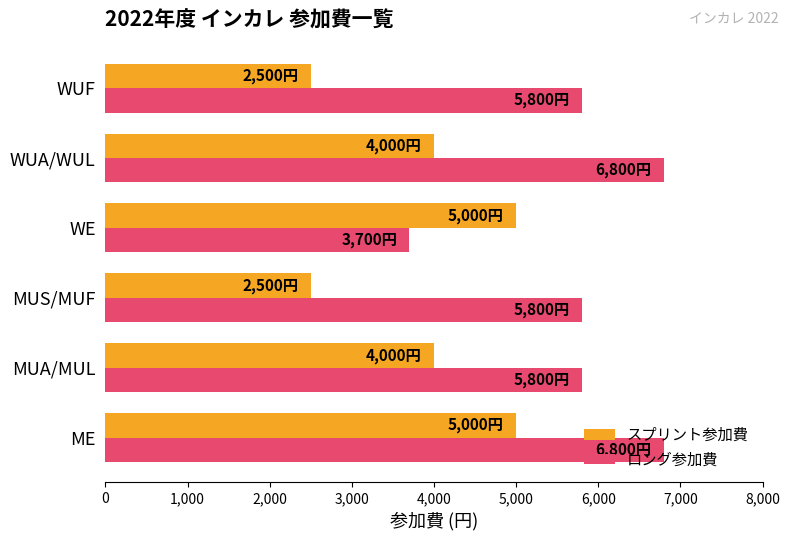

How many categories are shown in the chart?

6